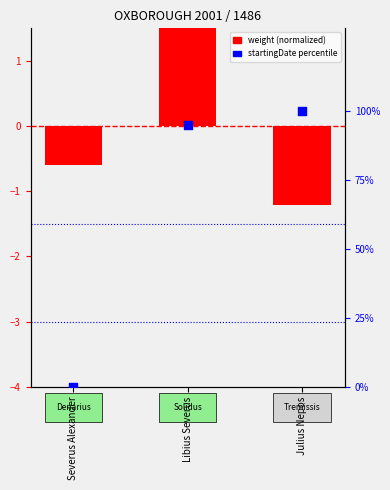

At which category is the sum across all series the highest?

Julius Nepos